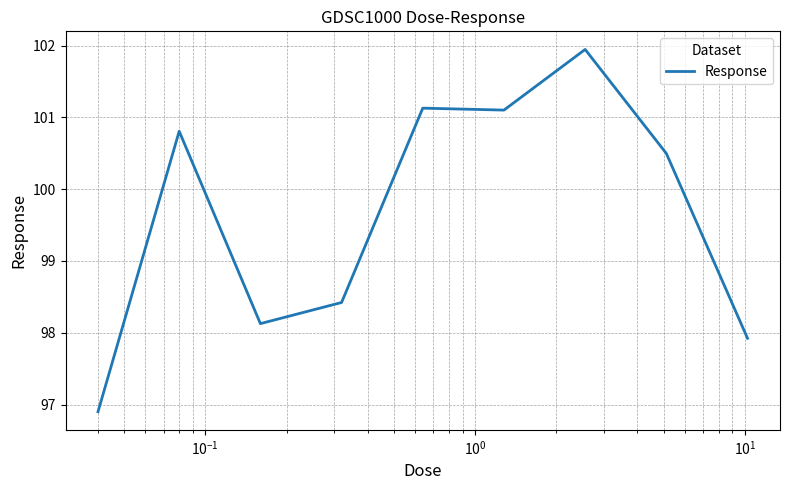

What is the difference between the maximum and minimum values?

5.0